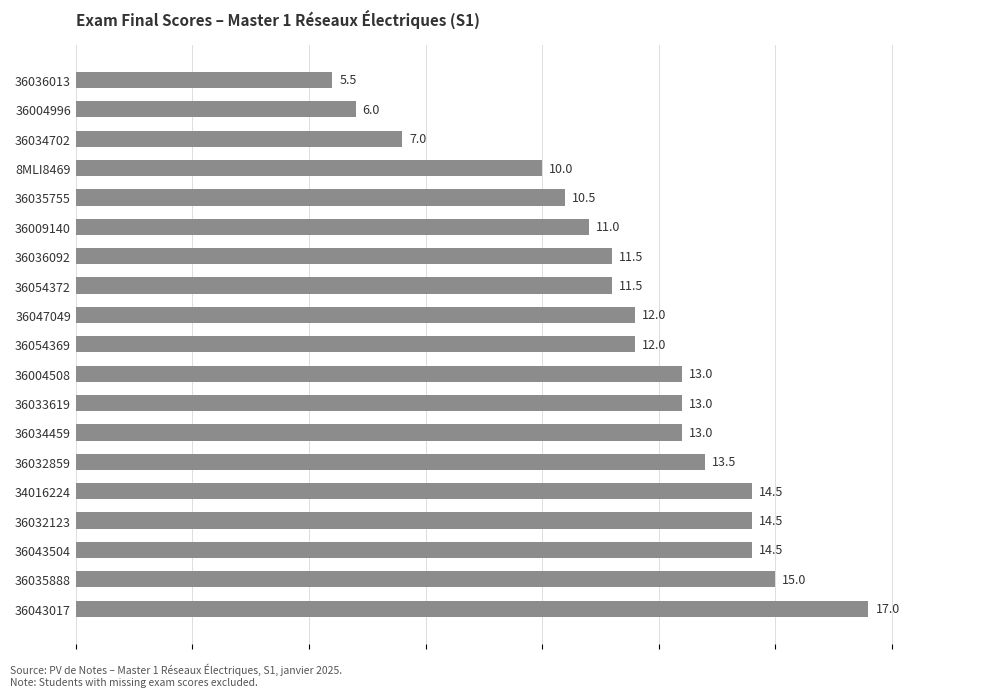

Are the bars horizontal?

Yes